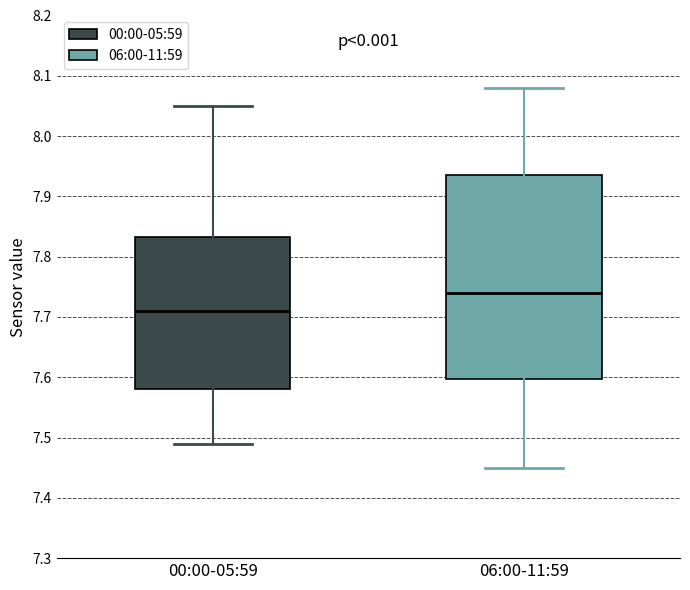

Which box has the highest median line?

06:00-11:59